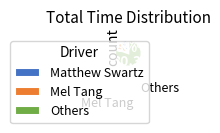

Does any single category account for the majority?

Yes